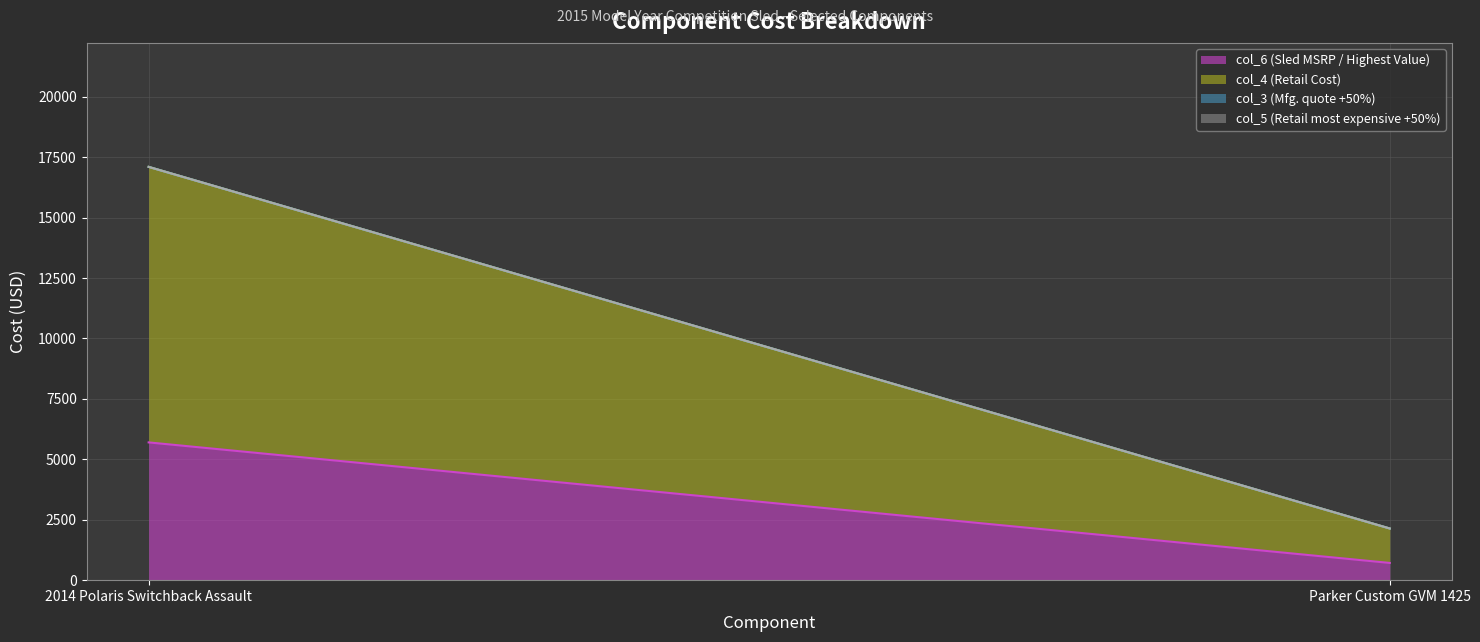

True or false: col_6 (Sled MSRP / Highest Value) has a value of 958.1 at Parker Custom GVM 1425.

False